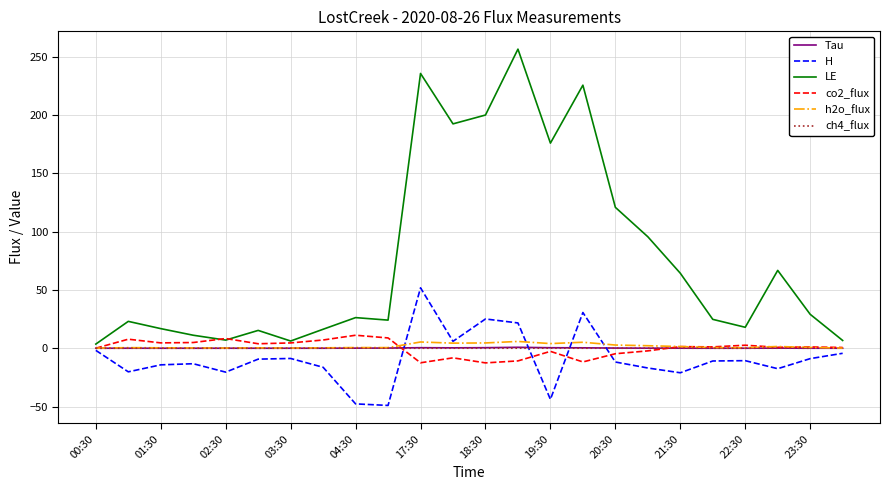

The Tau series shows 0.5 at 18:30. True or false?

True